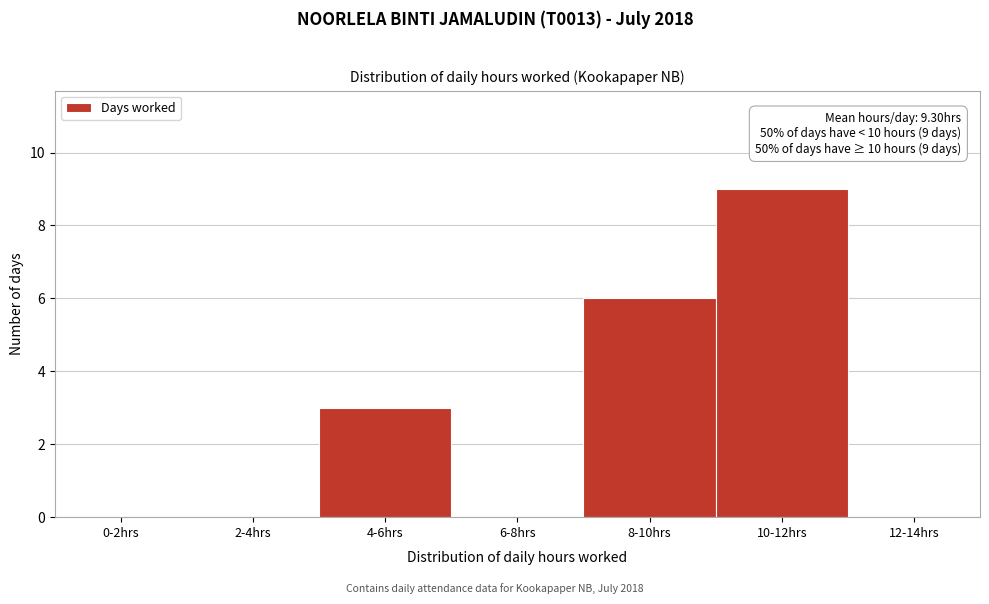

Reading left to right, extract all data points from this chart.

0-2hrs=0	2-4hrs=0	4-6hrs=3	6-8hrs=0	8-10hrs=6	10-12hrs=9	12-14hrs=0